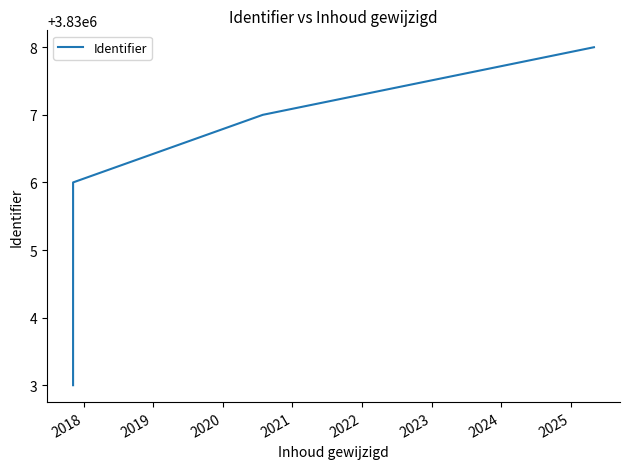

What is the sum of all values?

22980033